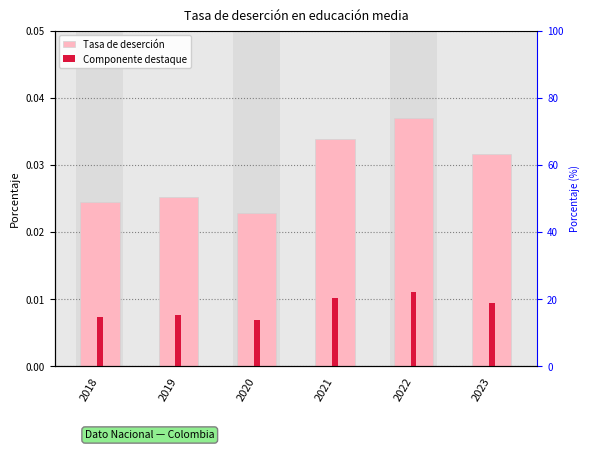

The Componente destaque series shows 0.0 at 2020. True or false?

True